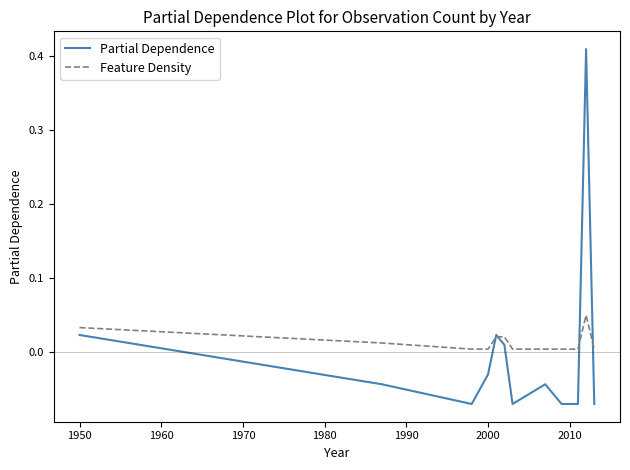

Which series has the largest range (max minus min)?

Partial Dependence